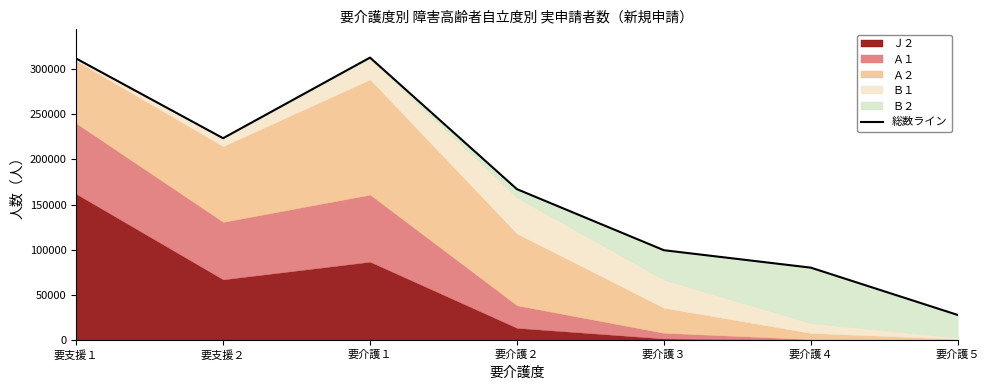

Reading left to right, transcribe all the data shown in this chart.

要支援１=311690	要支援２=223500	要介護１=312740	要介護２=167090	要介護３=99510	要介護４=80210	要介護５=27840